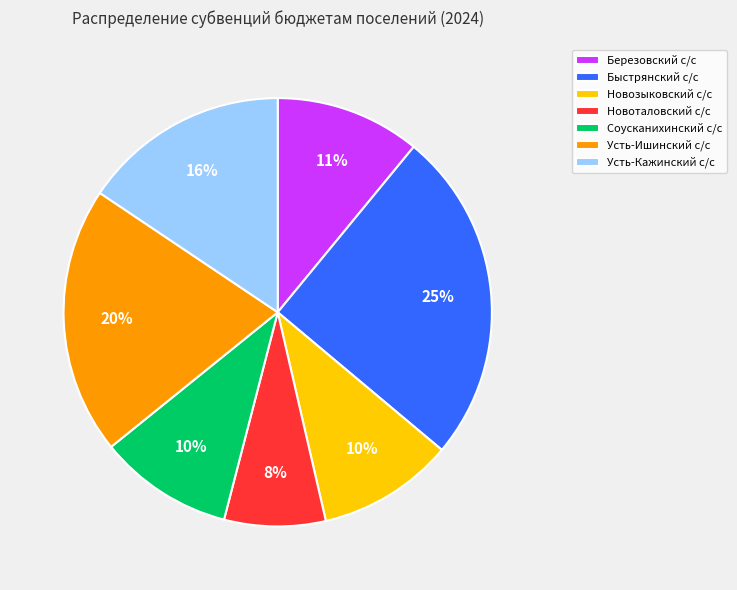

How many segments does this pie chart have?

7